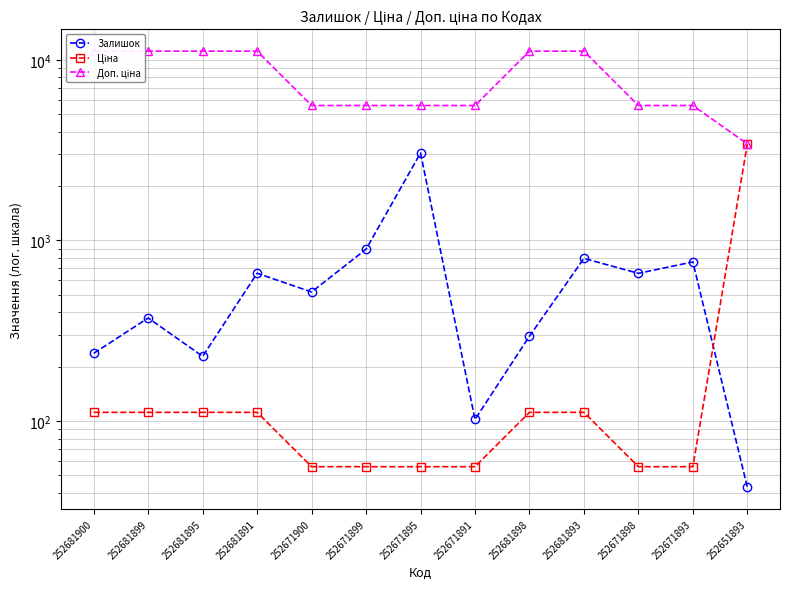

How many intersections are there between Залишок and Ціна?

1